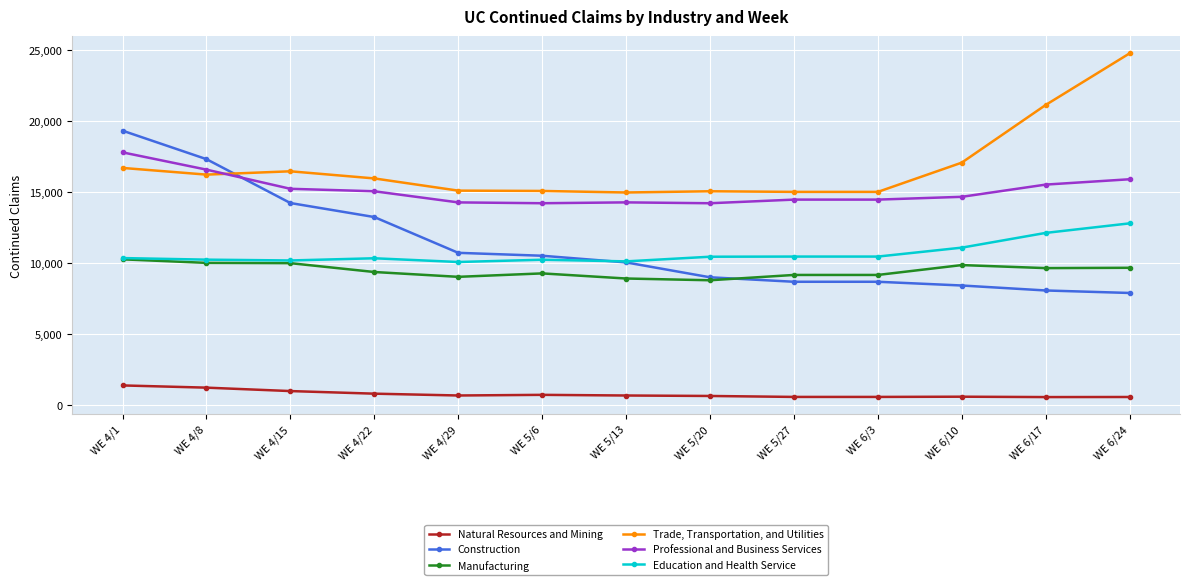

What is the difference between the maximum and minimum values in the Construction series?

11427